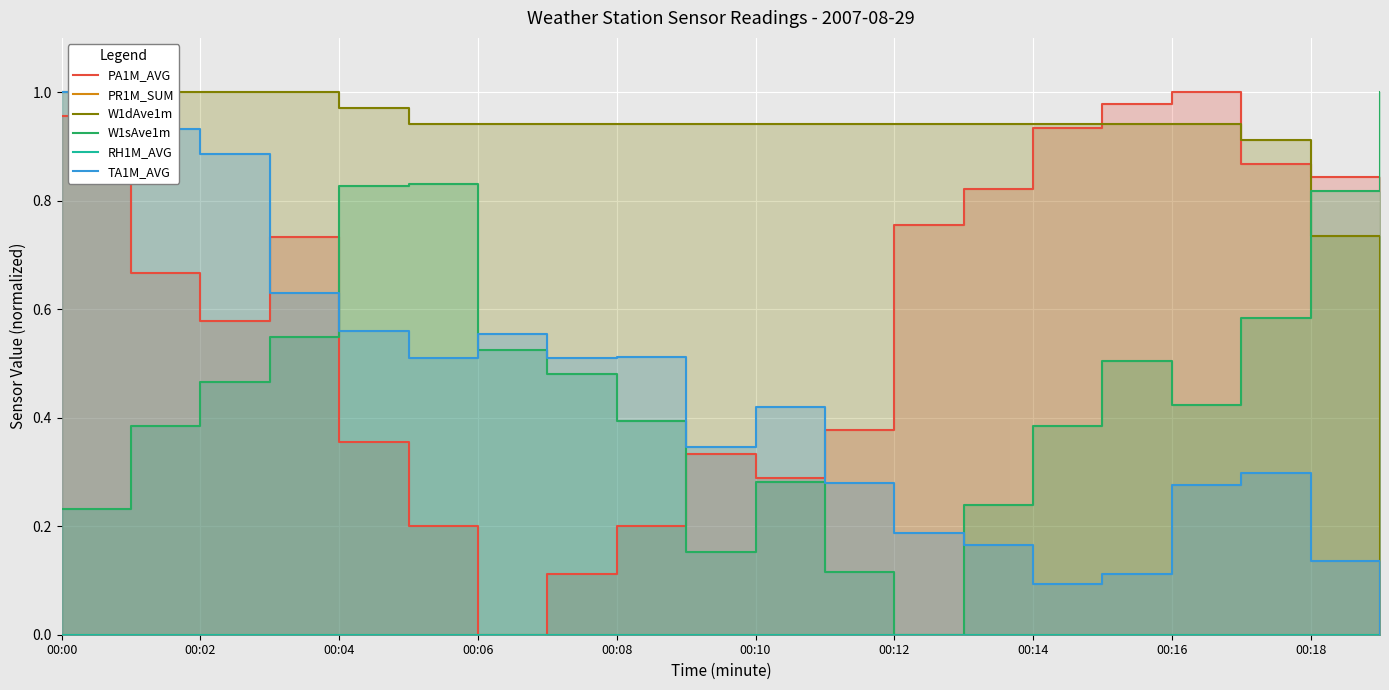

What are all the series names shown in the legend?

PA1M_AVG, PR1M_SUM, W1dAve1m, W1sAve1m, RH1M_AVG, TA1M_AVG